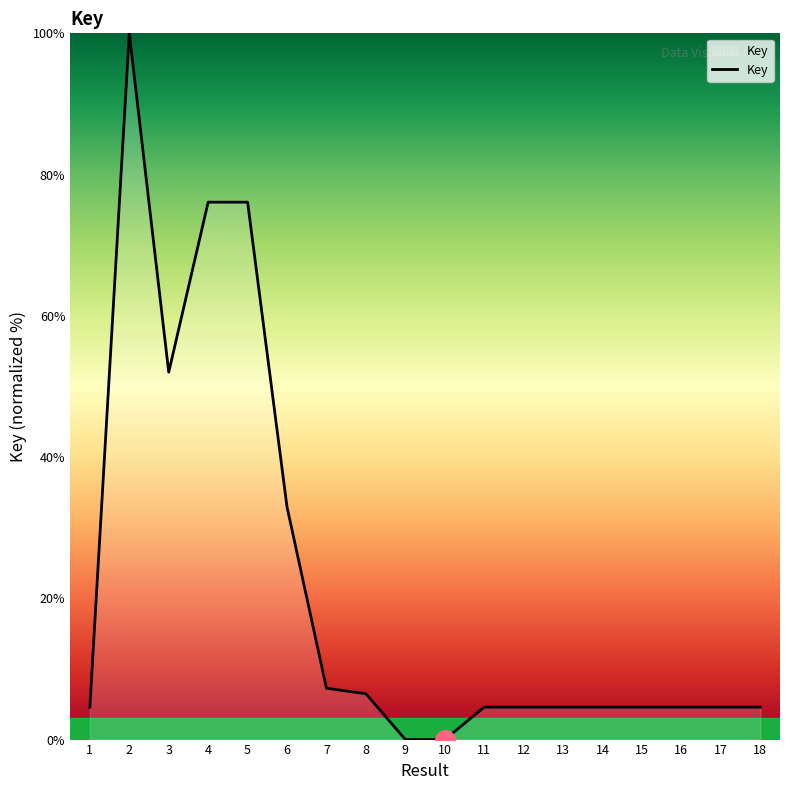

True or false: the data shows 4.6 at 18.

True